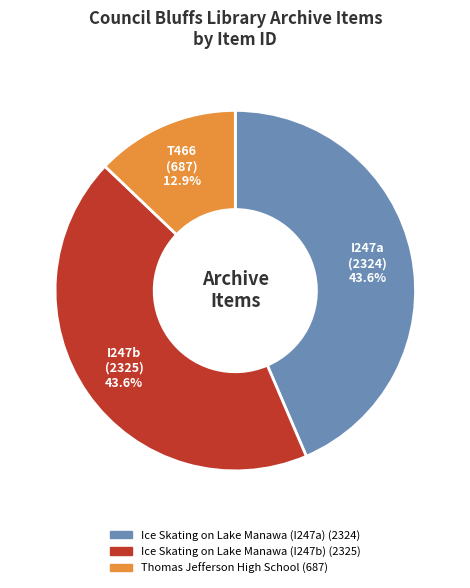

To the nearest percent, what portion does Thomas Jefferson High School represent?

13%